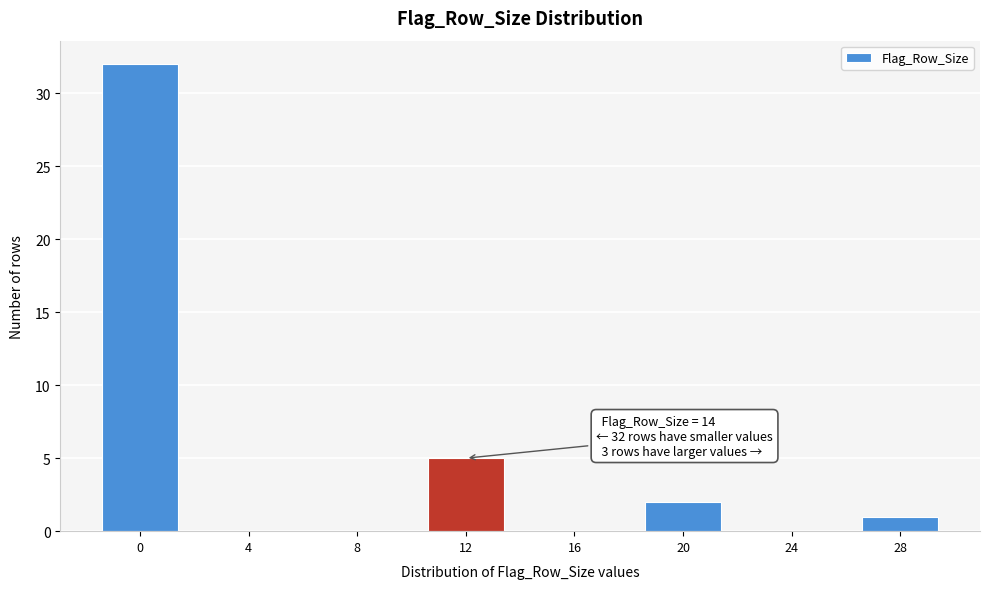

Reading right to left, what are all the values shown in this chart?

28=1	24=0	20=2	16=0	12=5	8=0	4=0	0=32